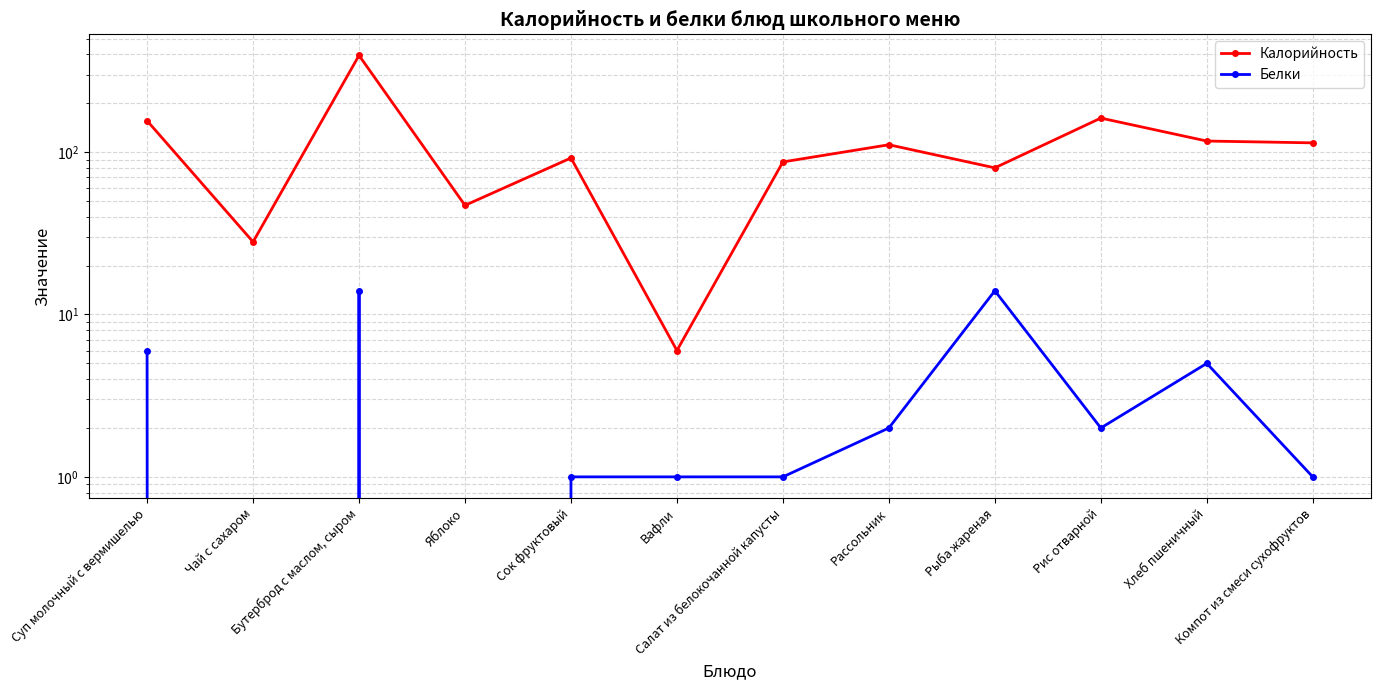

What are all the series names shown in the legend?

Калорийность, Белки